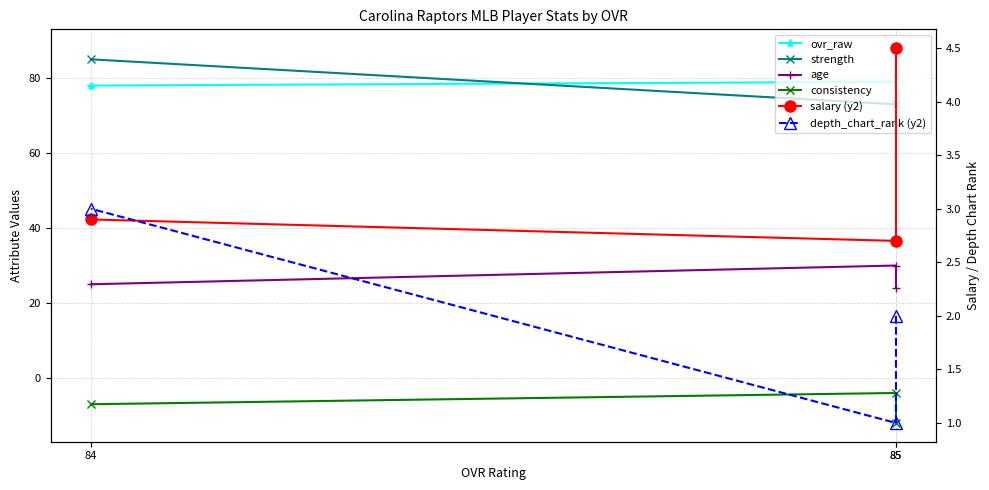

Which series has the widest spread of values?

strength